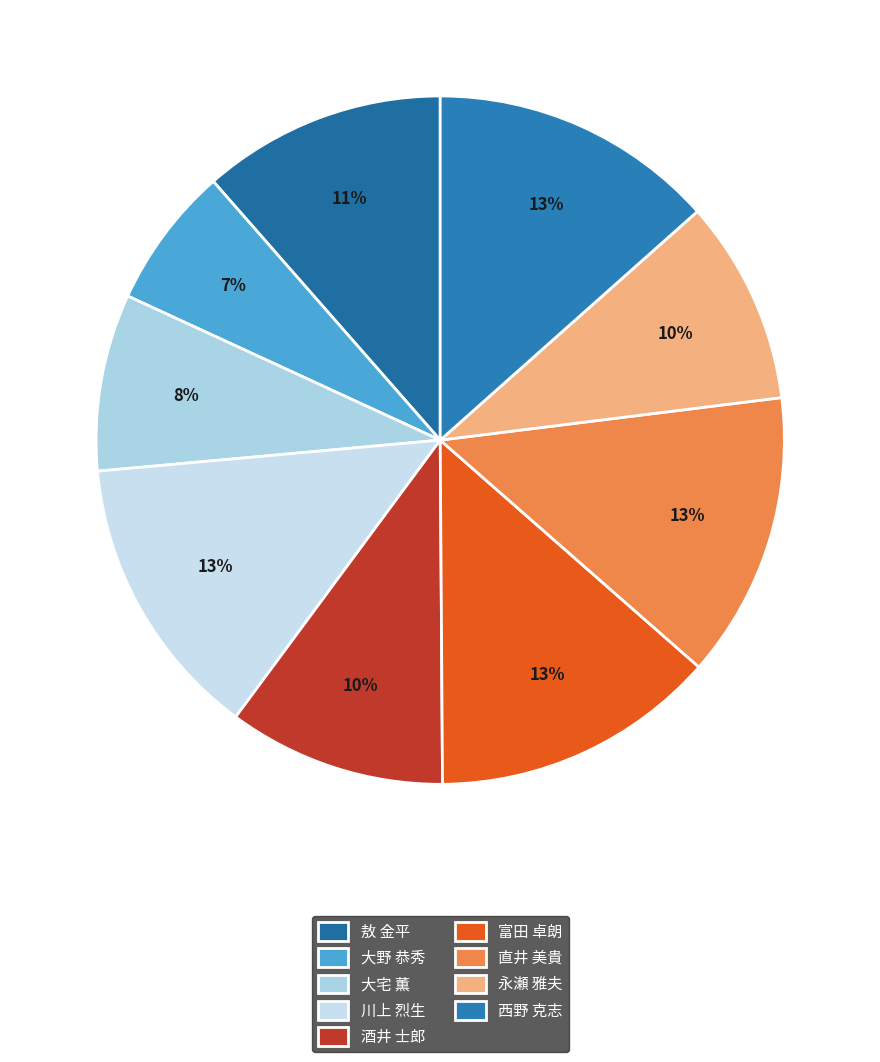

Count the number of slices in the pie.

9